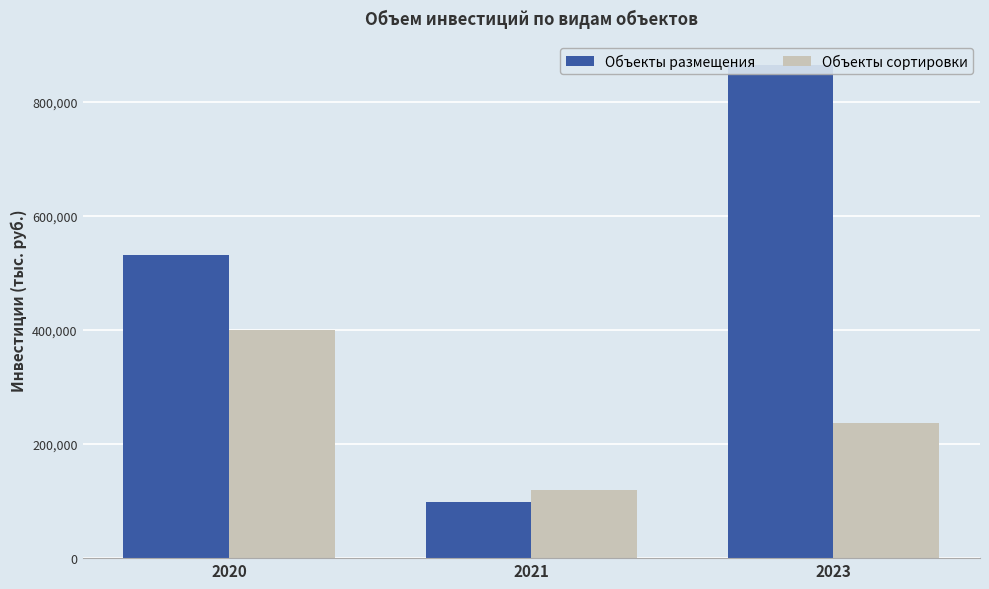

How many distinct data groups are displayed?

2